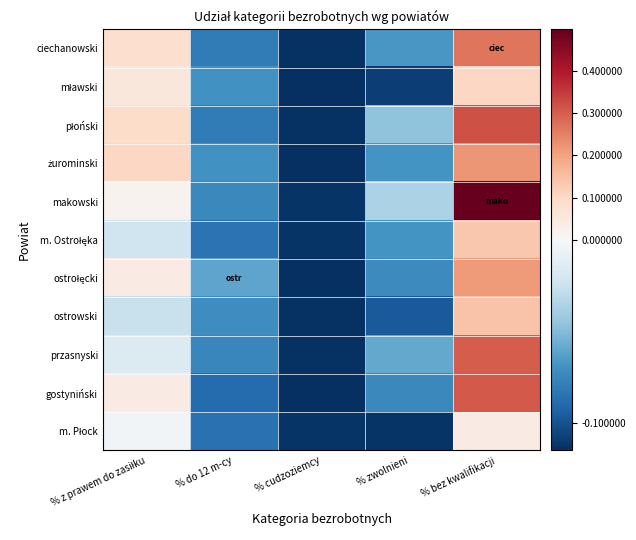

What is the total value across all series at % bez kwalifikacji?

2.5